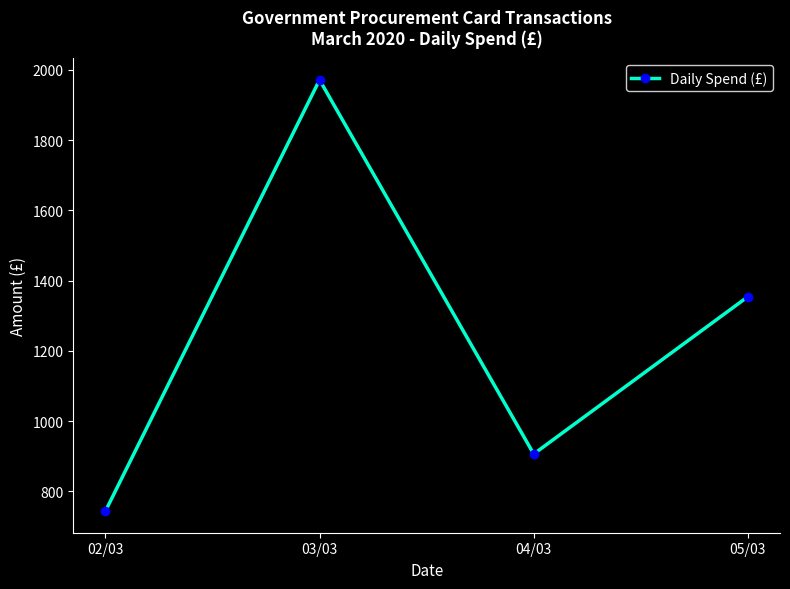

What is the ratio of the value at 03/03 to the value at 05/03?

1.5